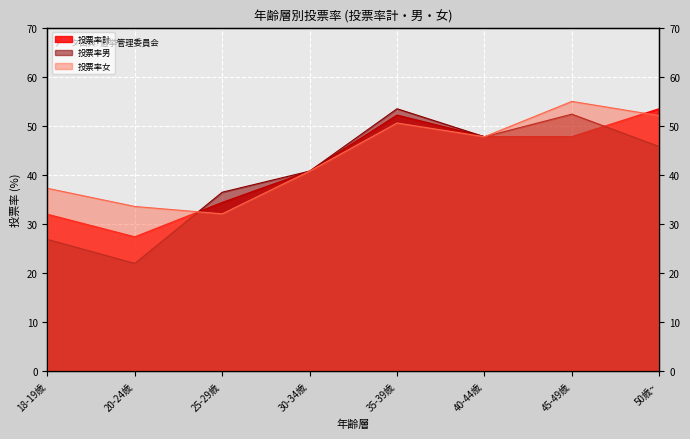

Which series has the widest spread of values?

投票率男